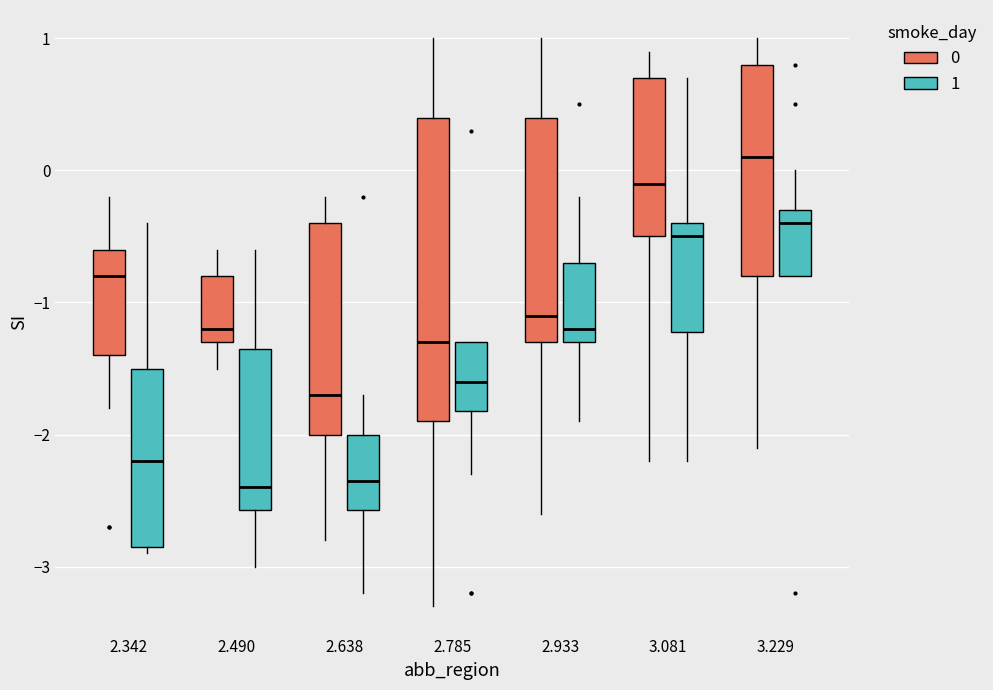

Which box has the highest median line?

3.229 (0)